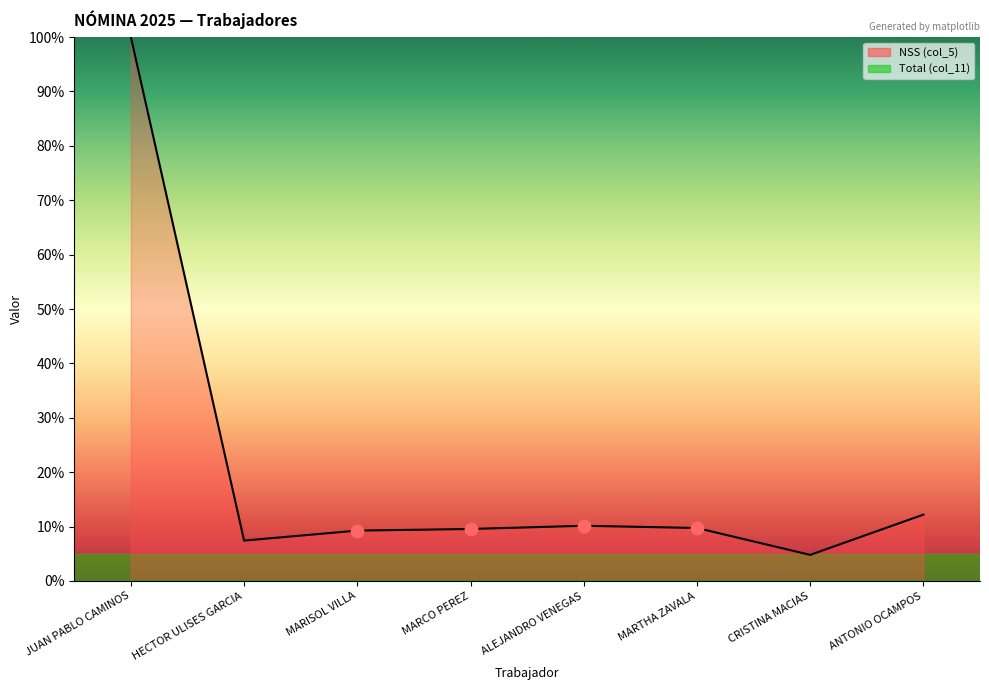

Between CRISTINA MACIAS and ANTONIO OCAMPOS, which is larger?

ANTONIO OCAMPOS